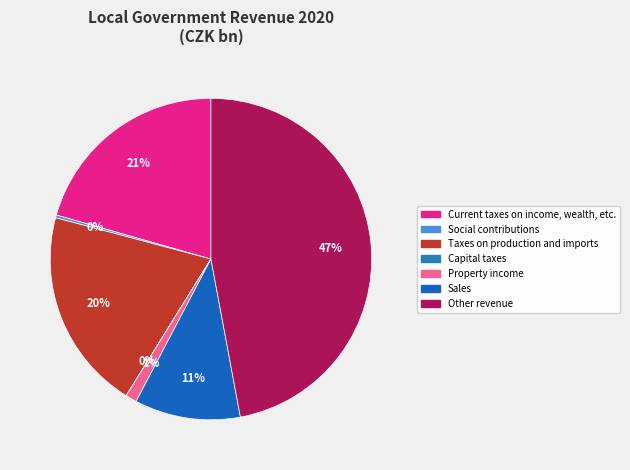

Is there any slice that represents more than half of the pie?

No